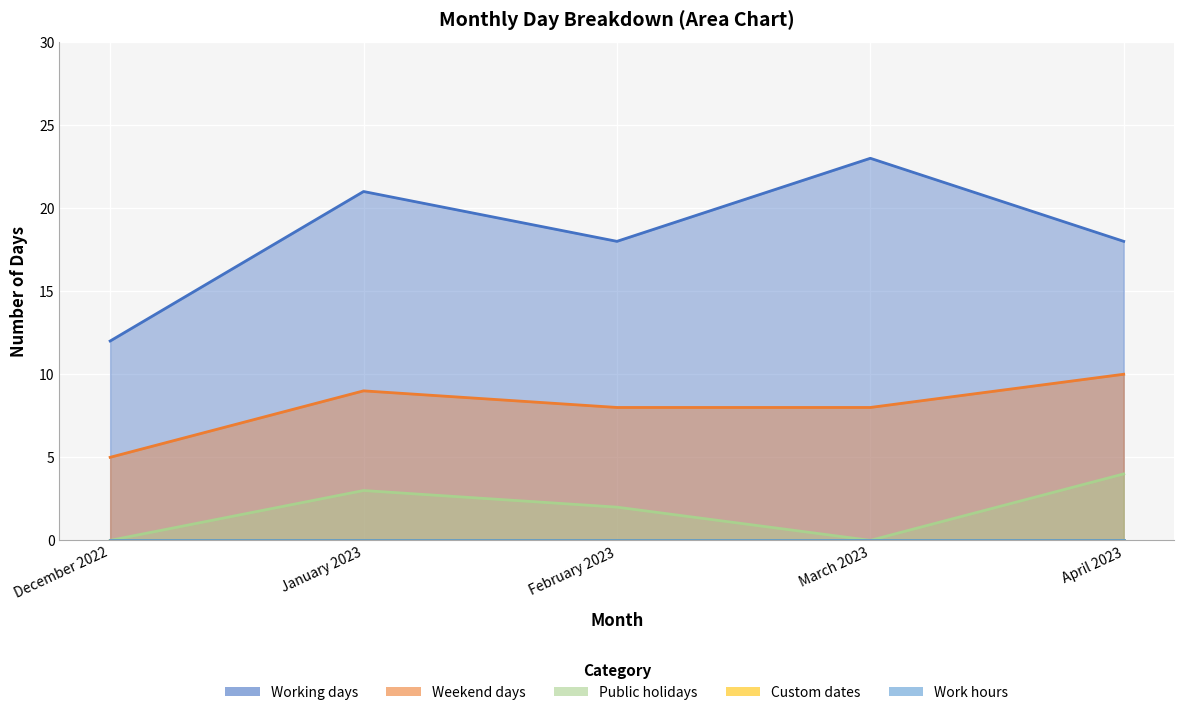

True or false: Public holidays and Weekend days intersect in this chart.

False